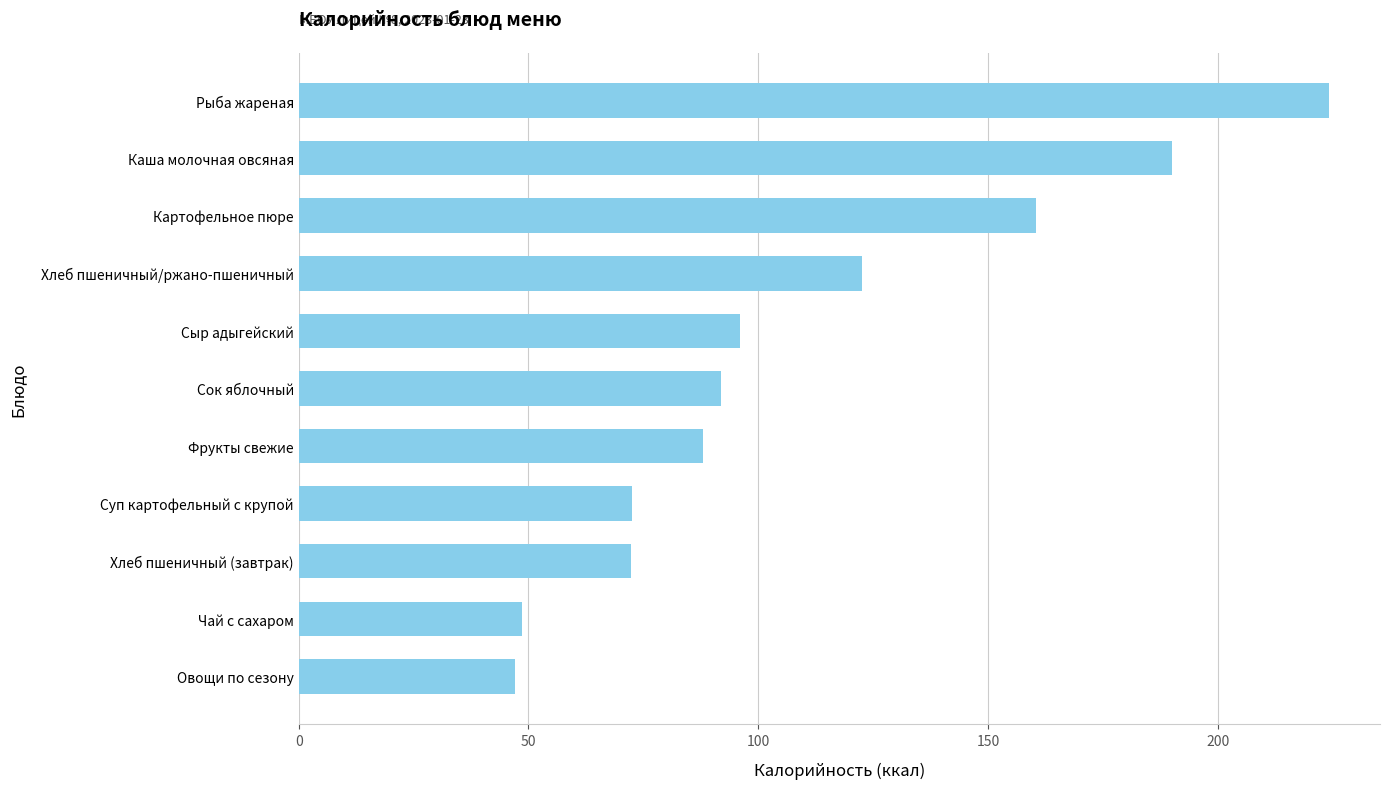

Is it true that the value at Фрукты свежие is 88.0?

True